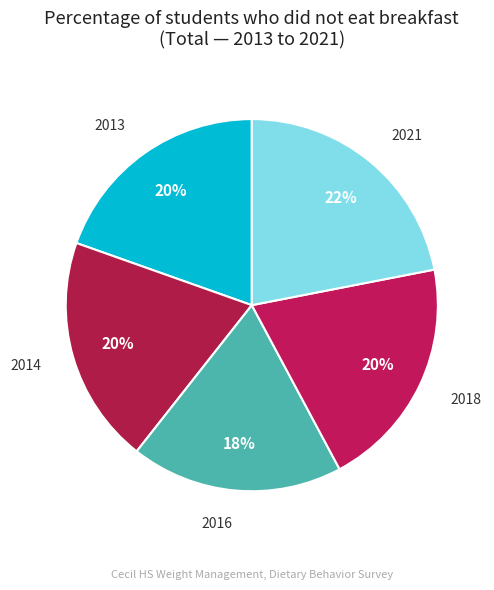

True or false: 2013 accounts for 11% of the total.

False